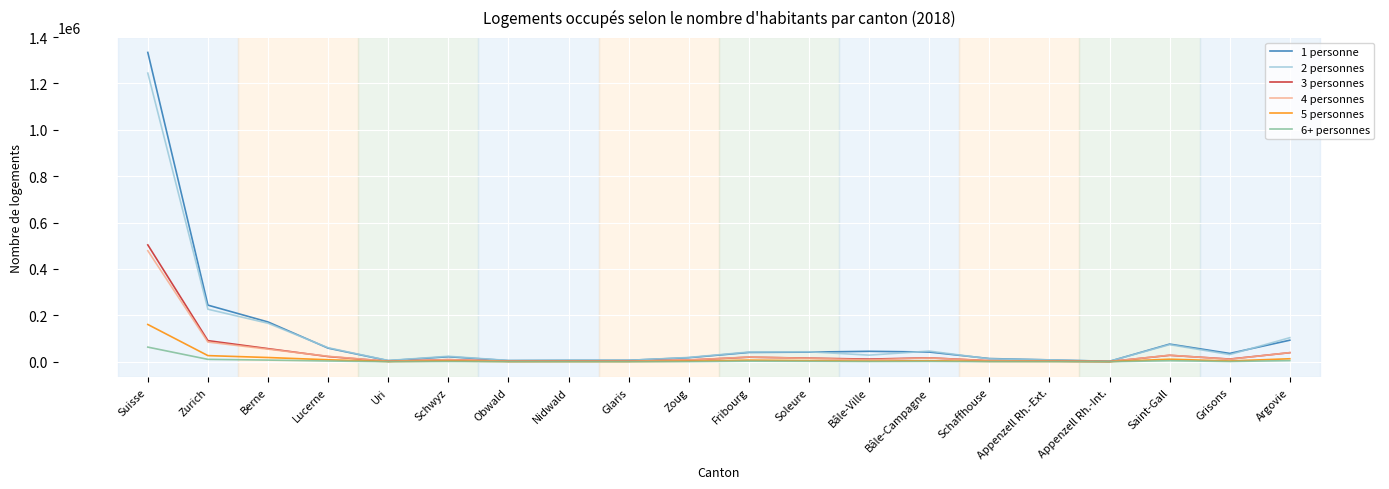

Which series has the widest spread of values?

1 personne